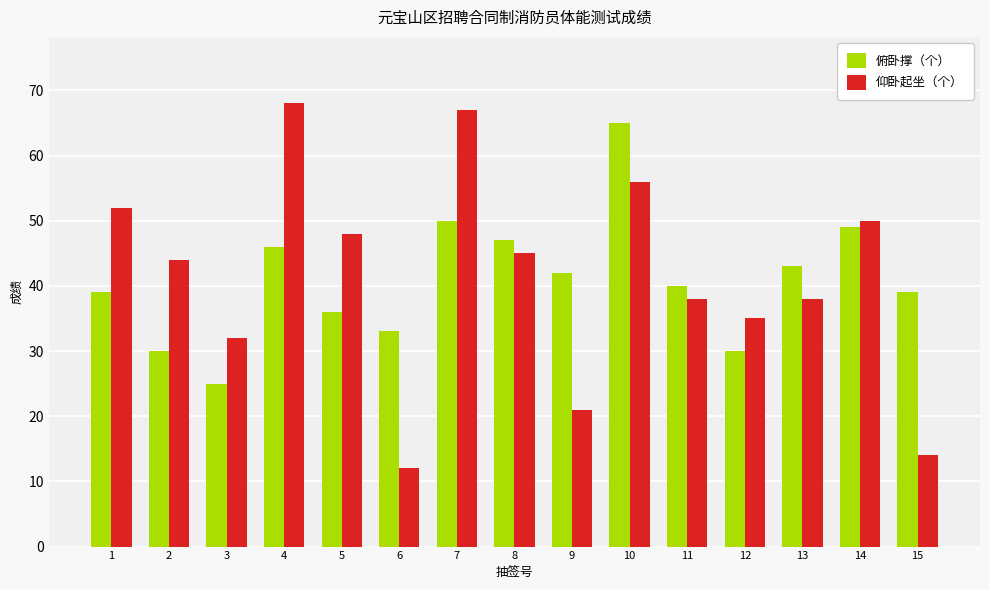

At 1, list the series in order from largest to smallest.

仰卧起坐（个）, 俯卧撑（个）